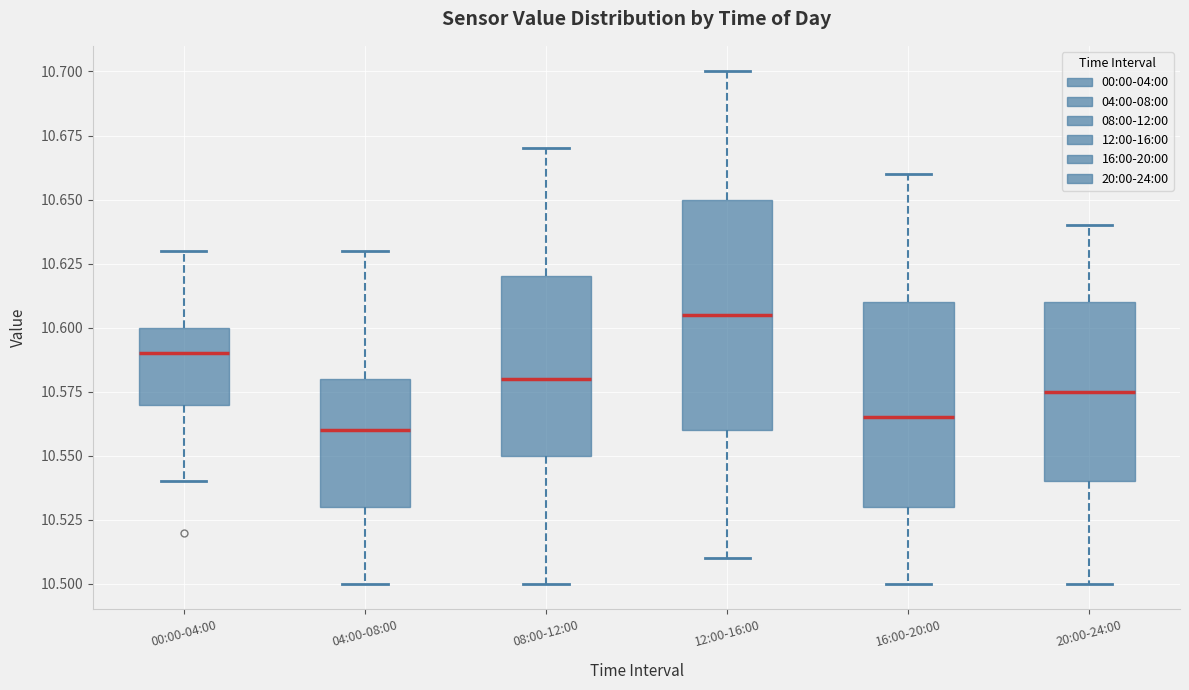

Comparing the boxes themselves (not the whiskers), which one is the tallest?

12:00-16:00